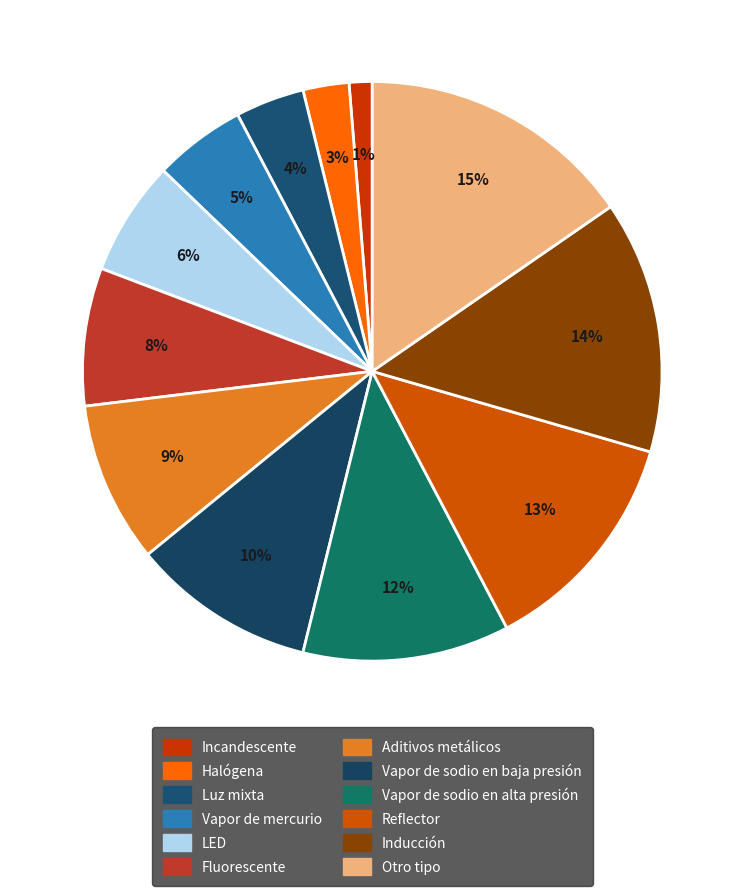

Is it true that Reflector is 25% of the pie?

False